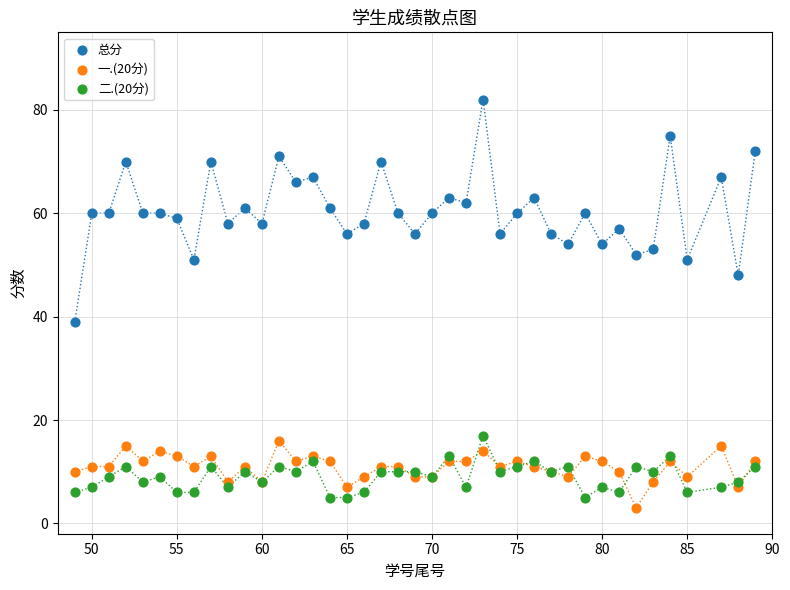

What is the X range (max minus min) for the scatter plot?

40